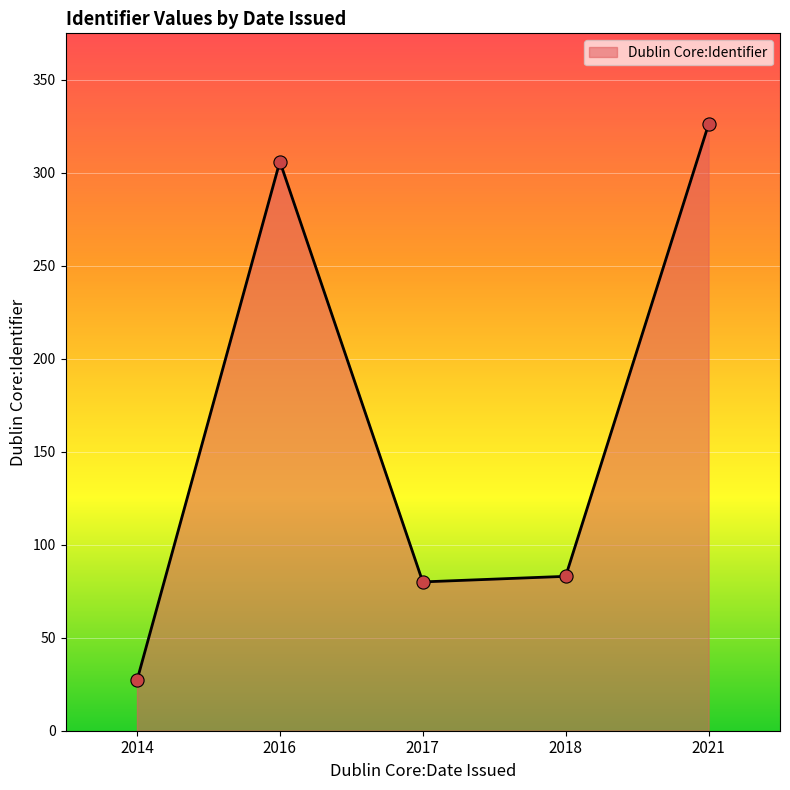

Which has a higher value, 2014 or 2018?

2018